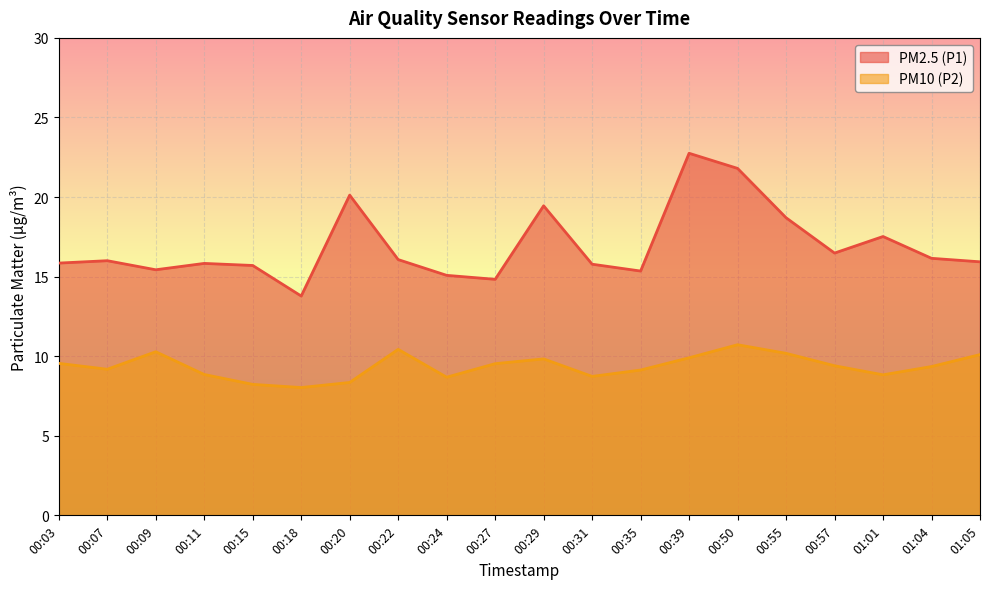

Is the value of PM2.5 (P1) at 00:03 greater than the value of PM10 (P2) at 00:09?

Yes